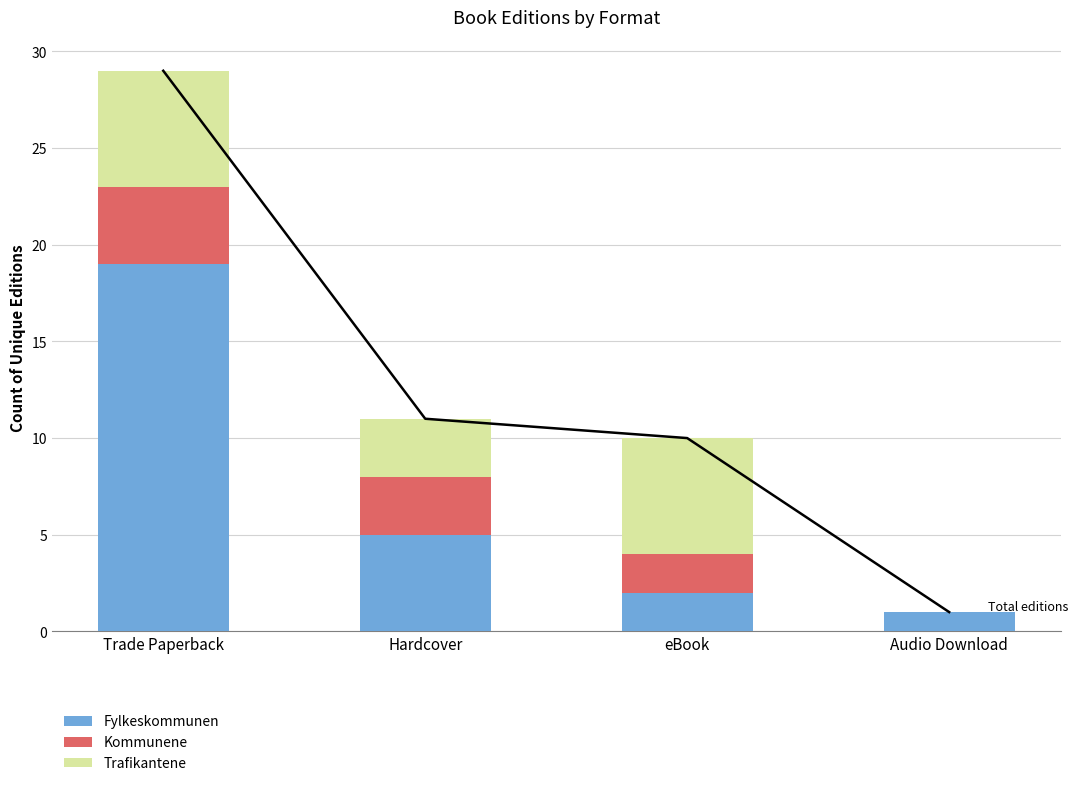

Which category has the highest value in the Fylkeskommunen series?

Trade Paperback